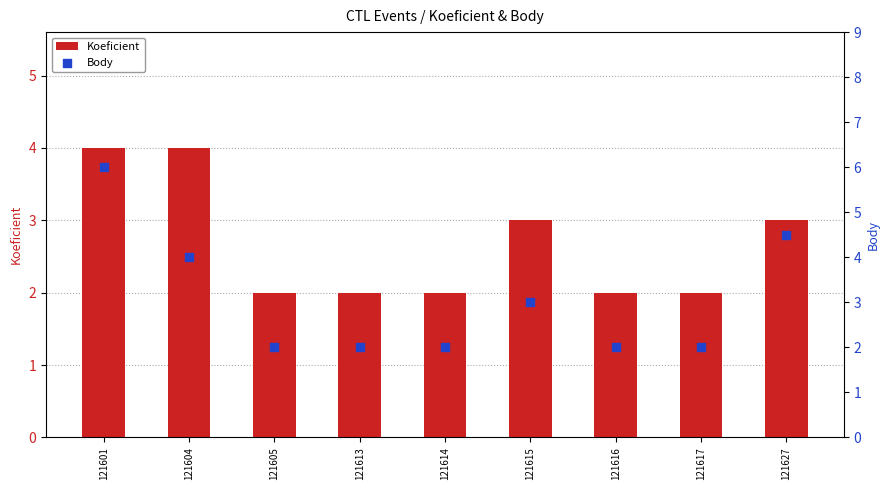

Which series has the largest total across all categories?

Body